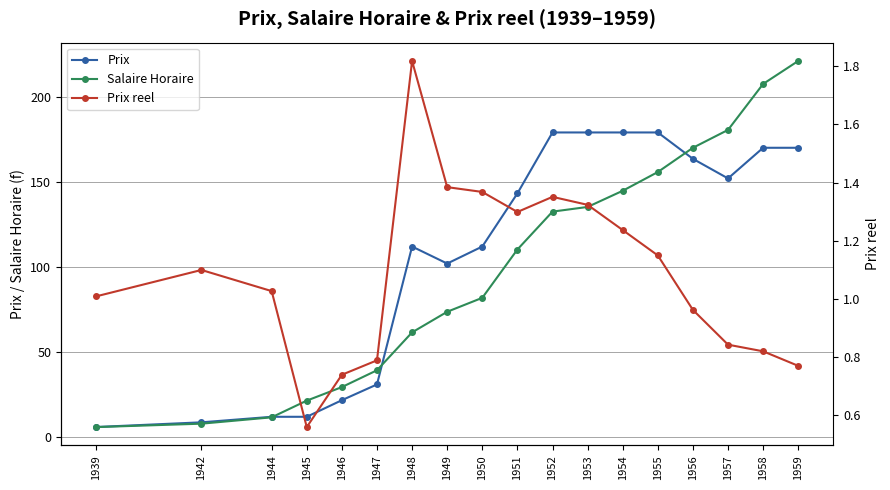

What is the sum of all Prix reel values?

19.5